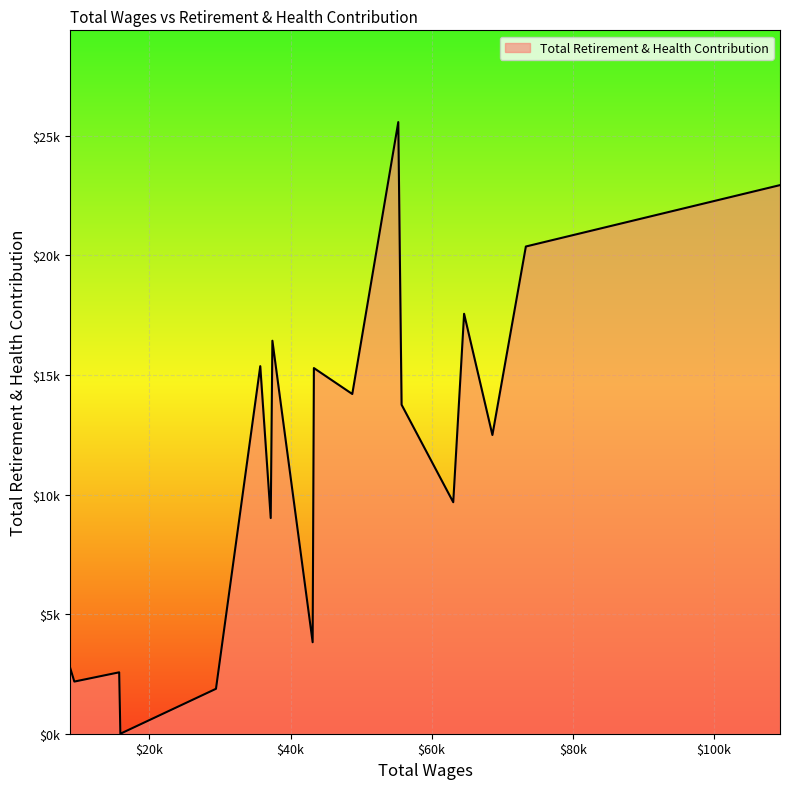

Is this an area chart (filled region under the line)?

Yes